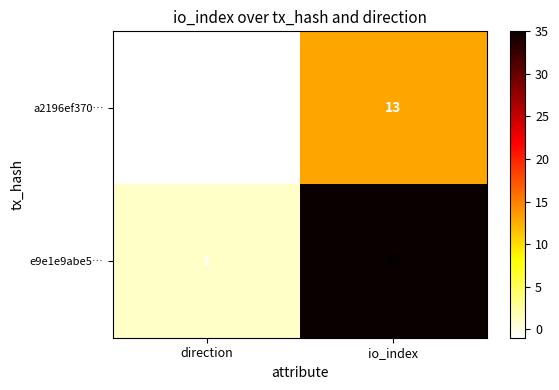

Count the number of data series in this chart.

2